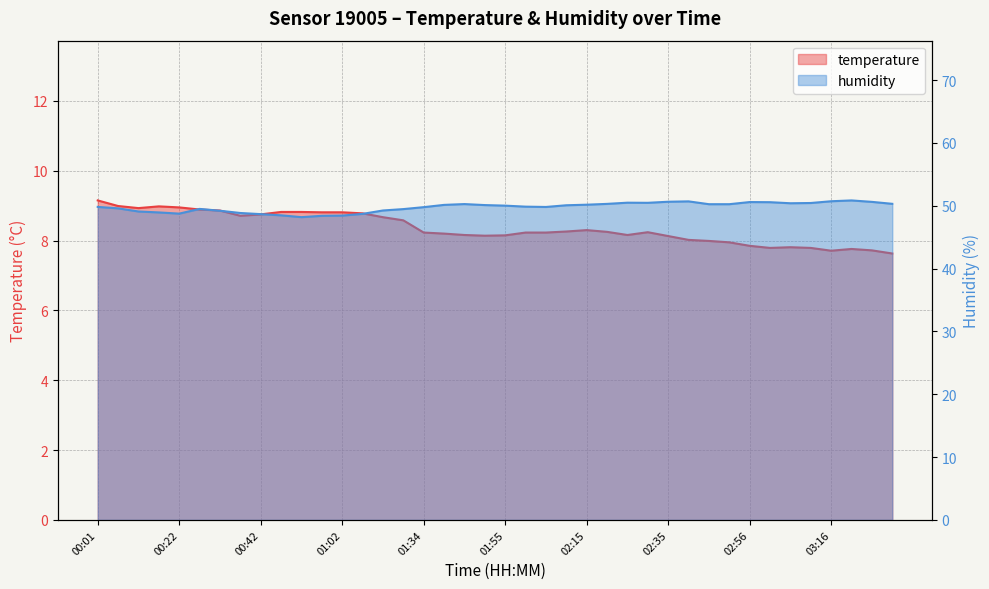

How many data points in humidity are less than 50?

19